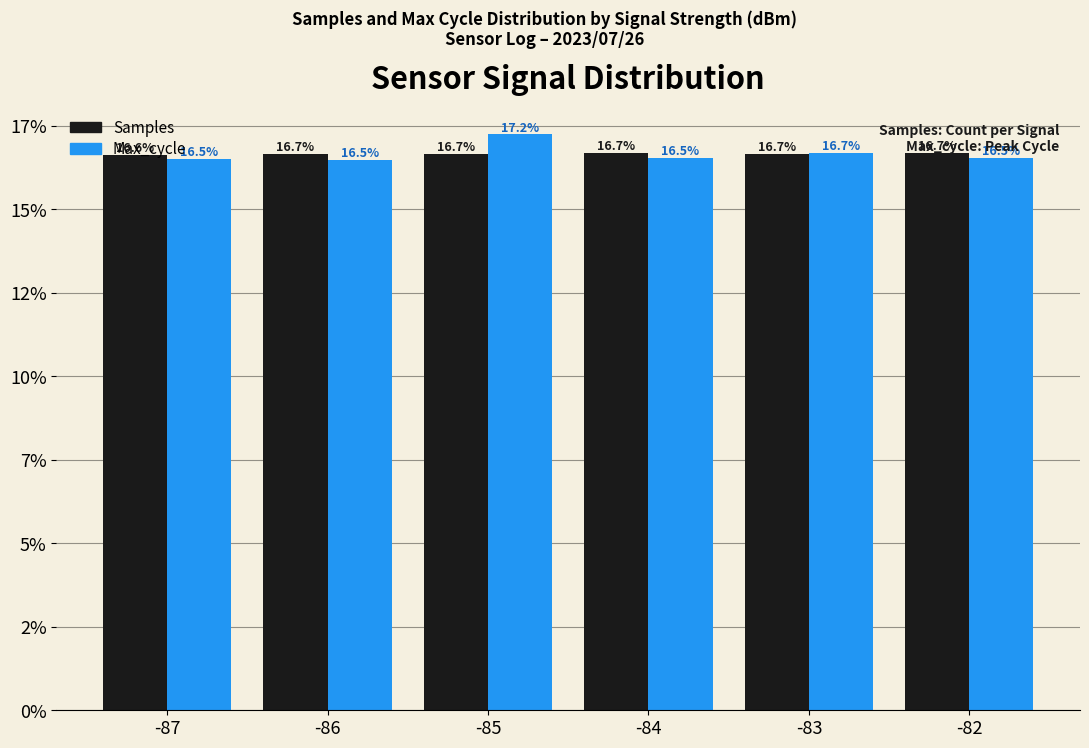

Does the chart contain any negative values?

No